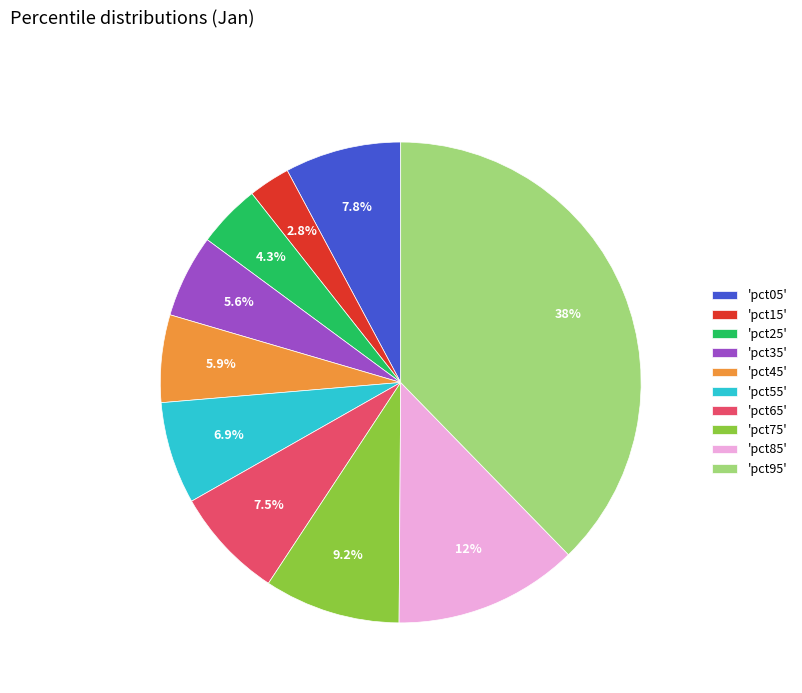

To the nearest percent, what is the average slice percentage?

10%